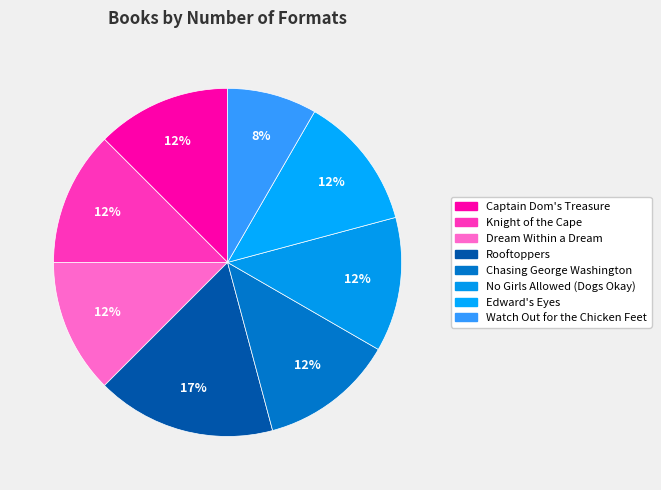

Combined, what portion of the pie is Knight of the Cape and Dream Within a Dream?

25.0%